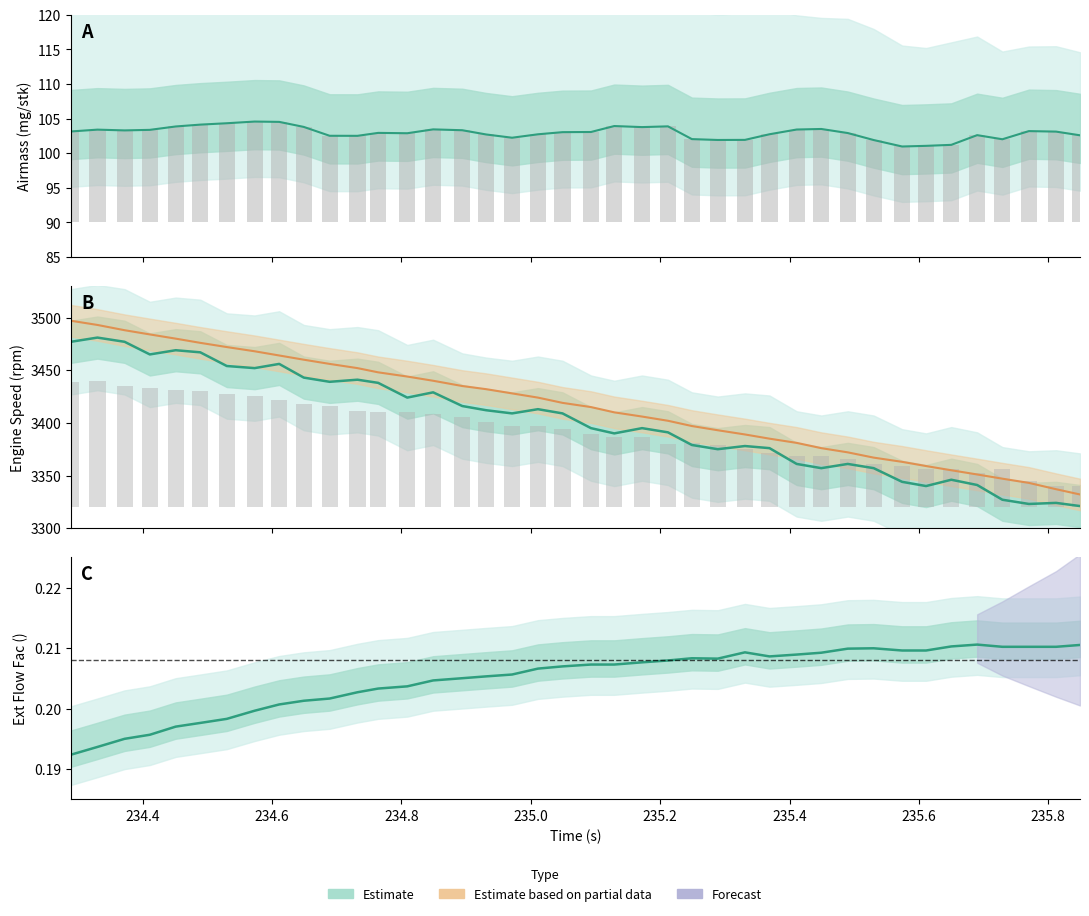

True or false: Ext Flow Fac () has a value of 0.0 at 234.4.

False